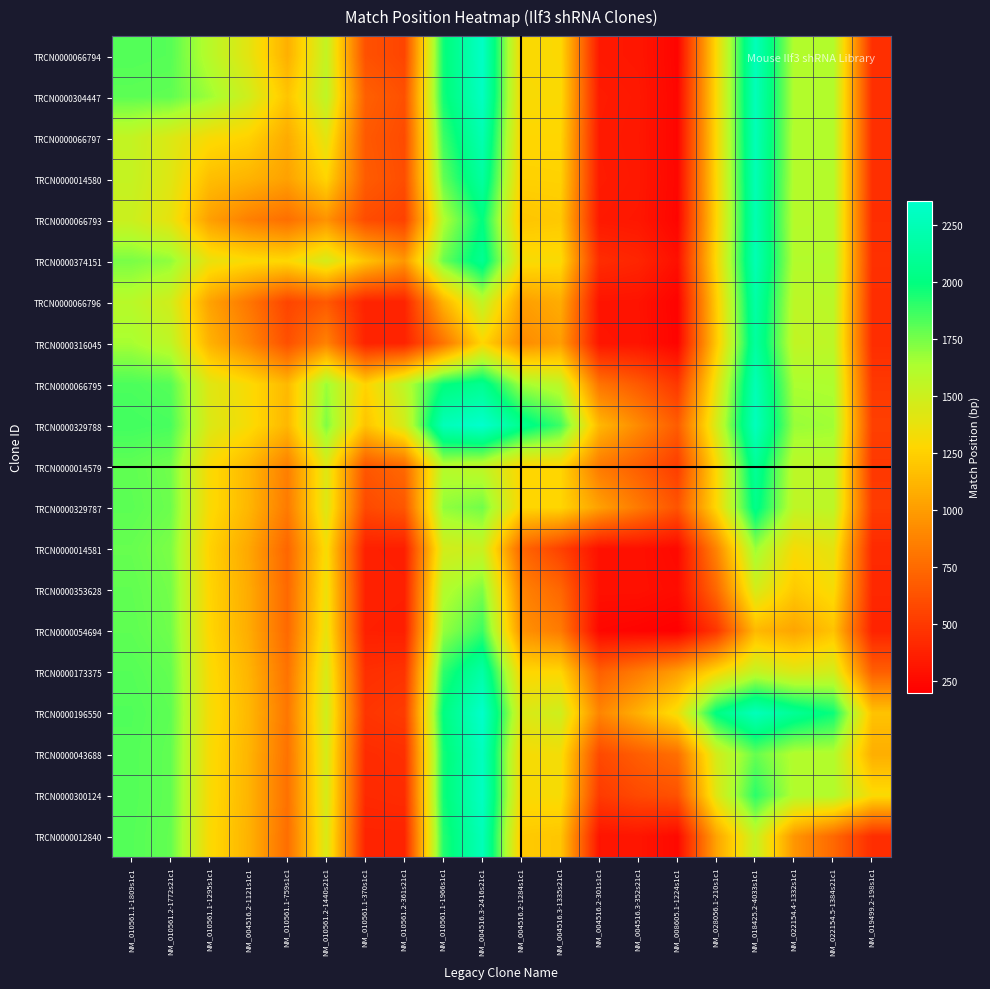

What is the total value across all series at NM_004516.3-352s21c1?

10040.2